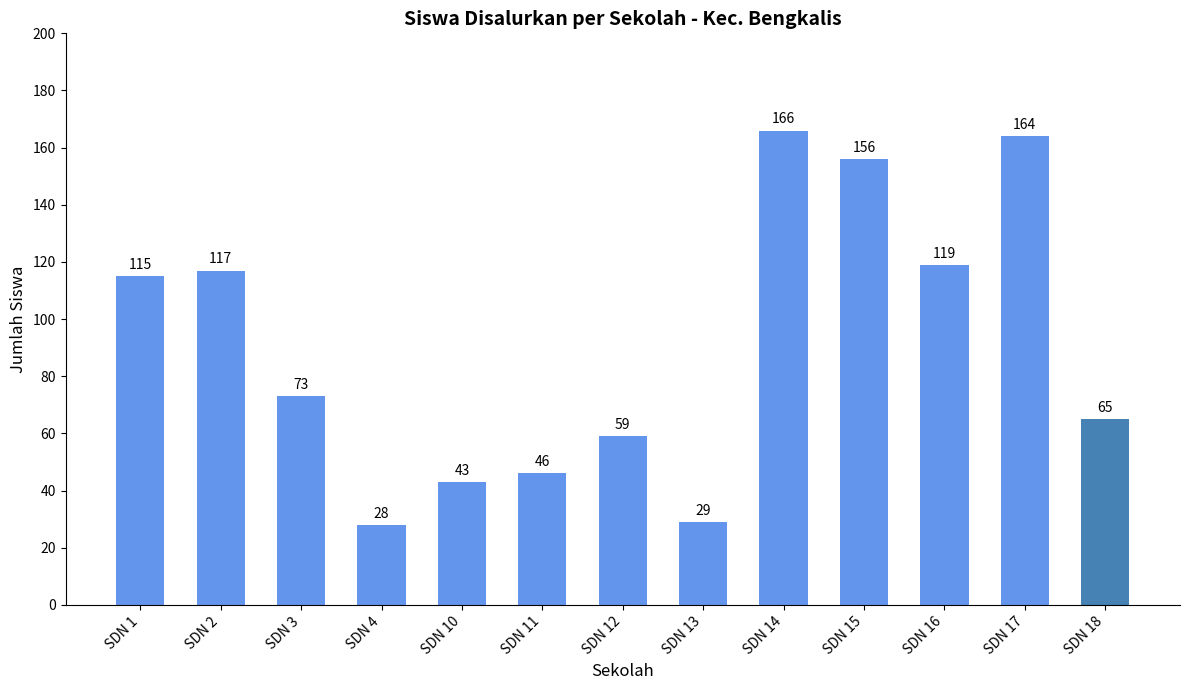

Does the chart contain stacked bars?

No